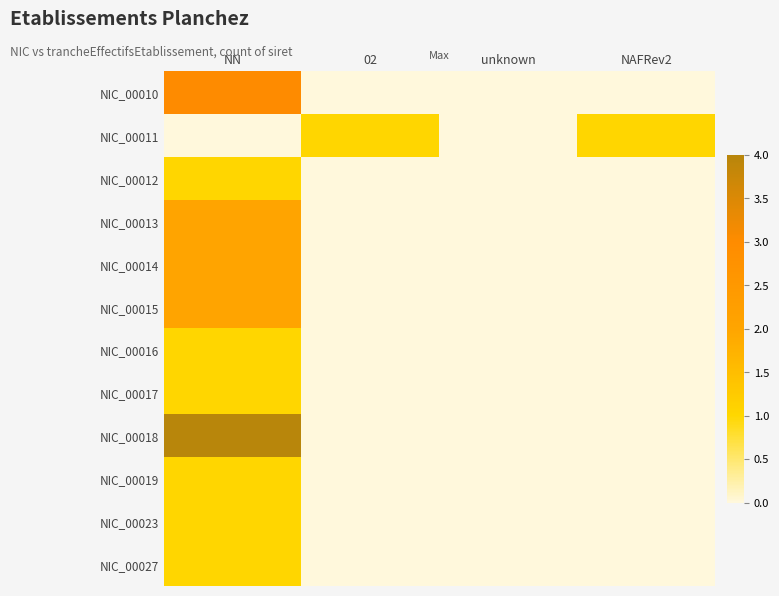

Reading left to right, what are all the values shown in this chart?

NIC_00010: NN=3	02=0	unknown=0	NAFRev2=0
NIC_00011: NN=0	02=1	unknown=0	NAFRev2=1
NIC_00012: NN=1	02=0	unknown=0	NAFRev2=0
NIC_00013: NN=2	02=0	unknown=0	NAFRev2=0
NIC_00014: NN=2	02=0	unknown=0	NAFRev2=0
NIC_00015: NN=2	02=0	unknown=0	NAFRev2=0
NIC_00016: NN=1	02=0	unknown=0	NAFRev2=0
NIC_00017: NN=1	02=0	unknown=0	NAFRev2=0
NIC_00018: NN=4	02=0	unknown=0	NAFRev2=0
NIC_00019: NN=1	02=0	unknown=0	NAFRev2=0
NIC_00023: NN=1	02=0	unknown=0	NAFRev2=0
NIC_00027: NN=1	02=0	unknown=0	NAFRev2=0